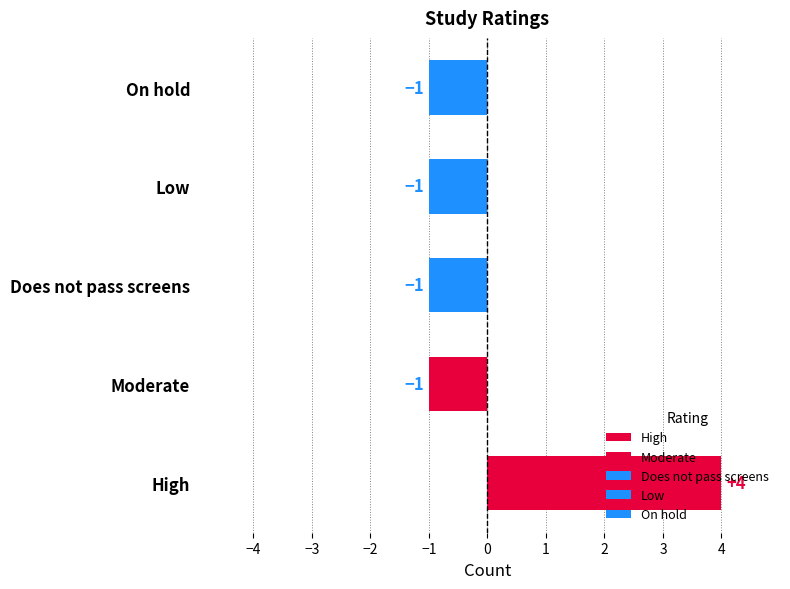

List the labels in order of value, smallest first.

Moderate, Does not pass screens, Low, On hold, High